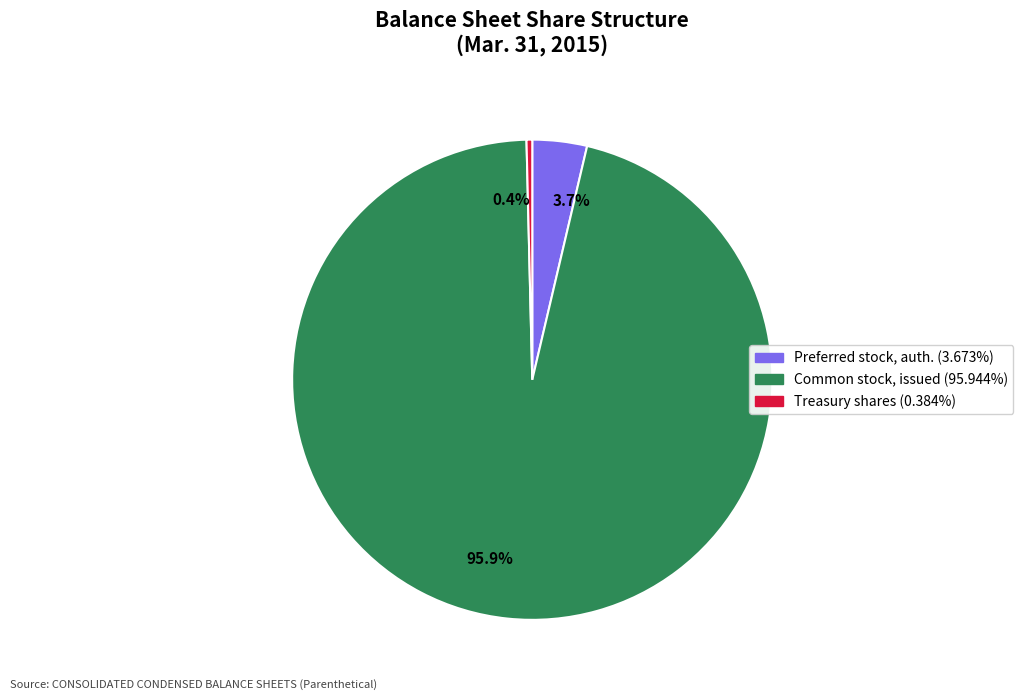

Does any single category account for the majority?

Yes